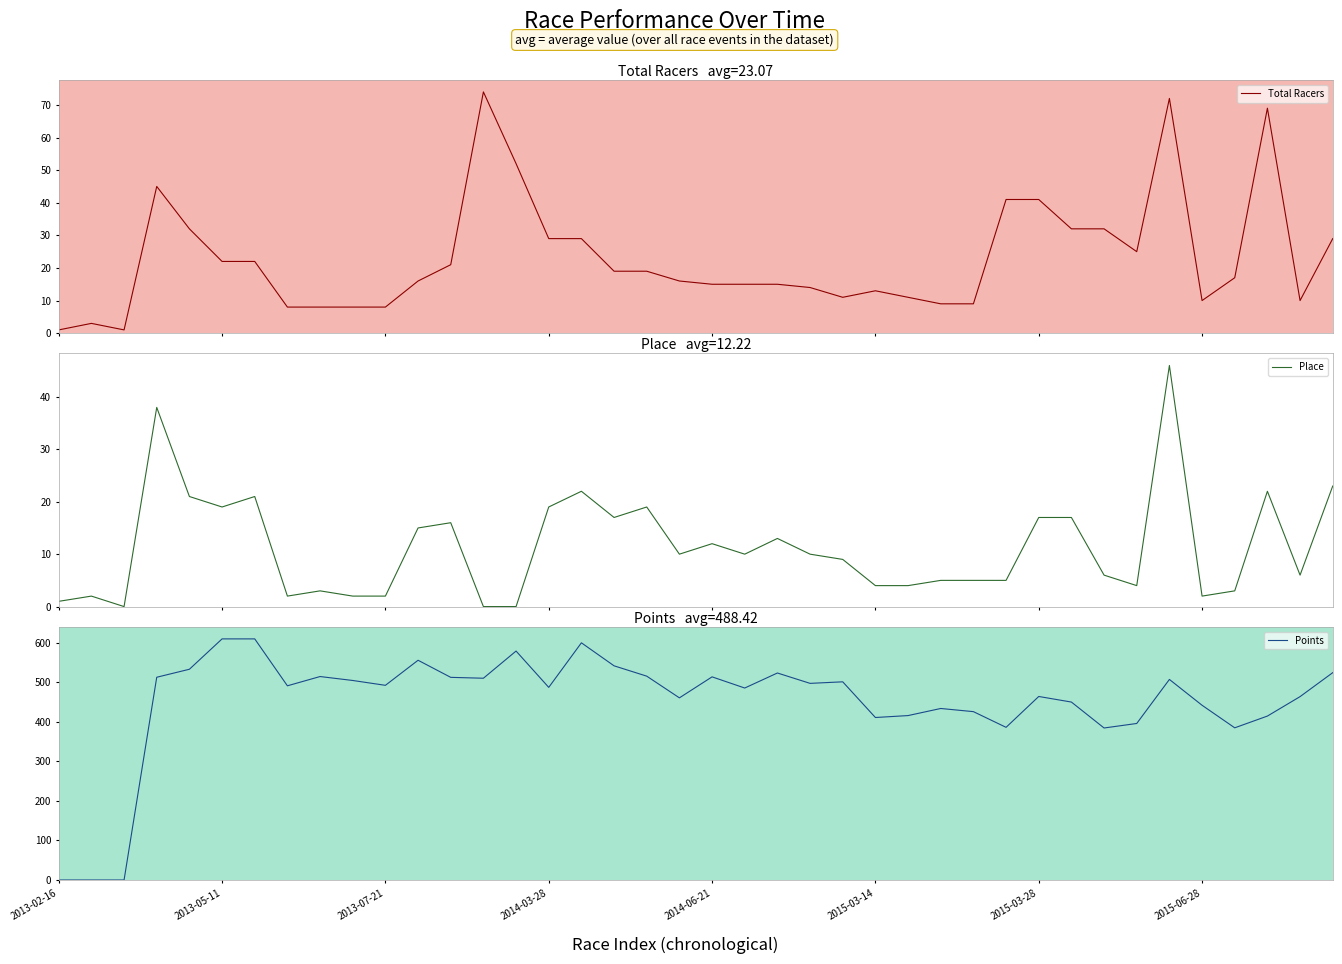

What are all the series names shown in the legend?

Total Racers, Place, Points